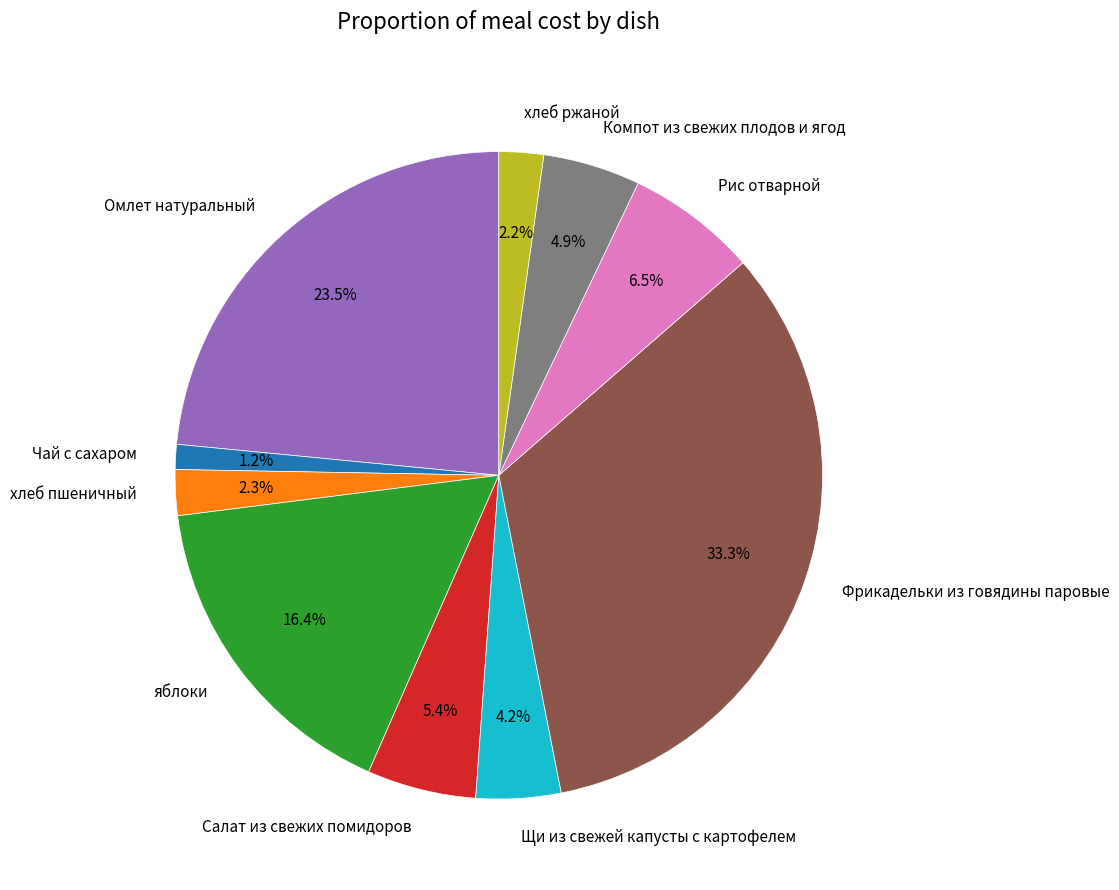

Is there a majority slice in this chart?

No